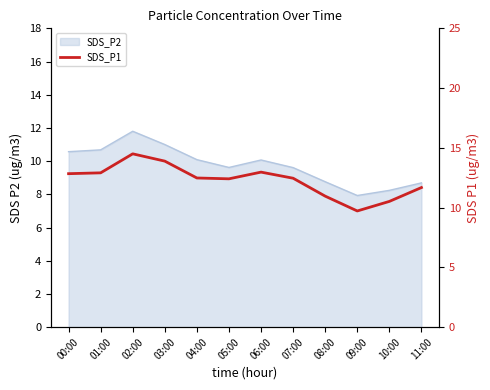

Reading left to right, what are all the values shown in this chart?

00:00=12.8	01:00=12.9	02:00=14.5	03:00=13.9	04:00=12.5	05:00=12.4	06:00=13.0	07:00=12.5	08:00=11.0	09:00=9.7	10:00=10.5	11:00=11.7